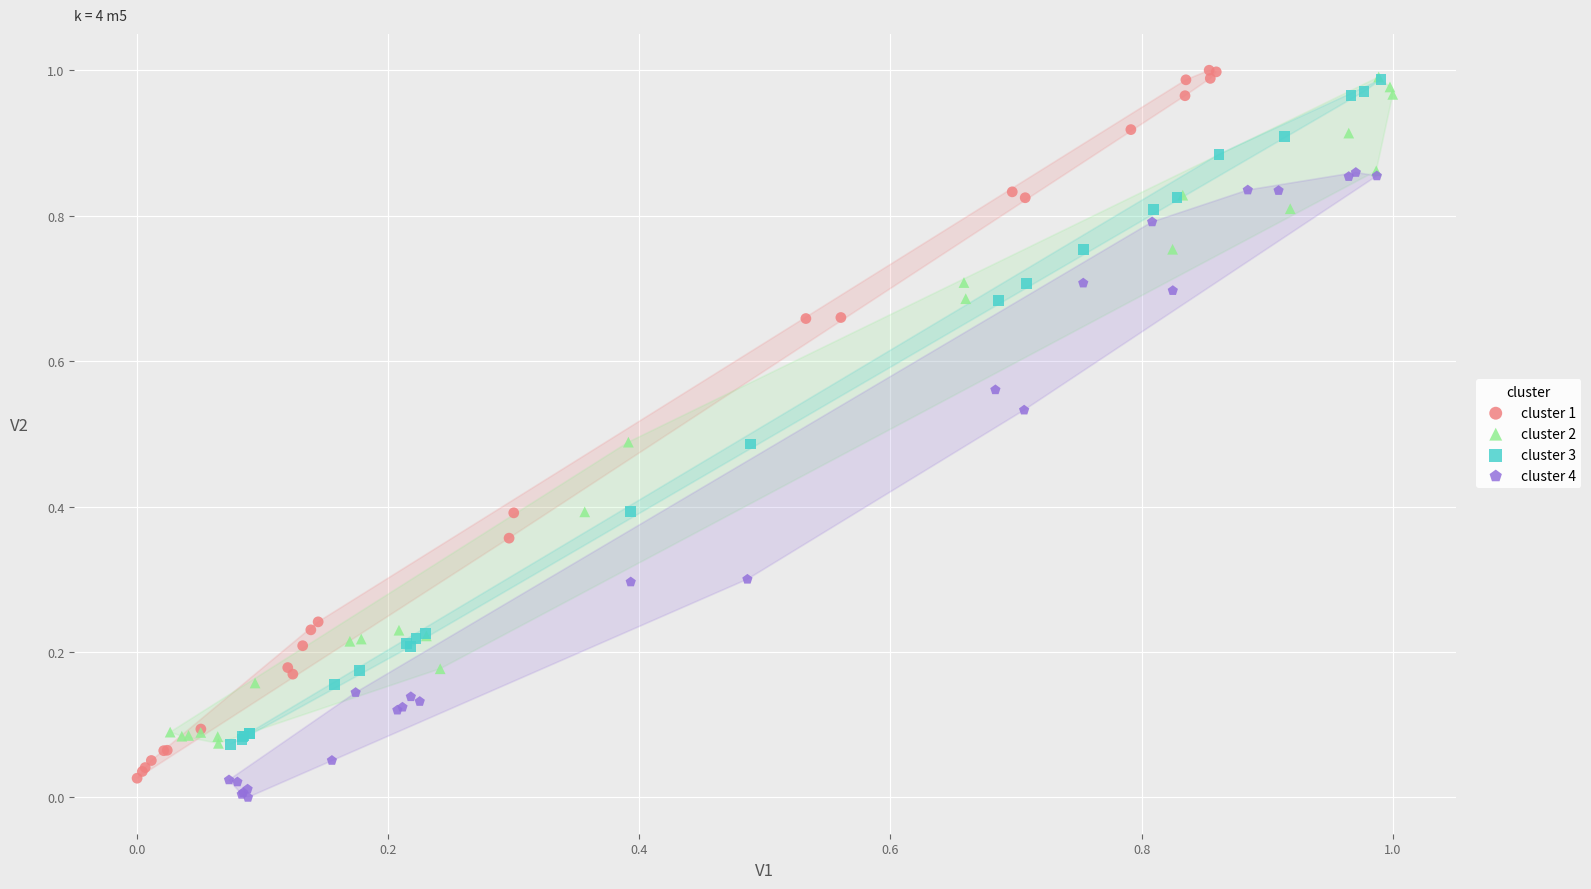

What are all the series names shown in the legend?

cluster 1, cluster 2, cluster 3, cluster 4